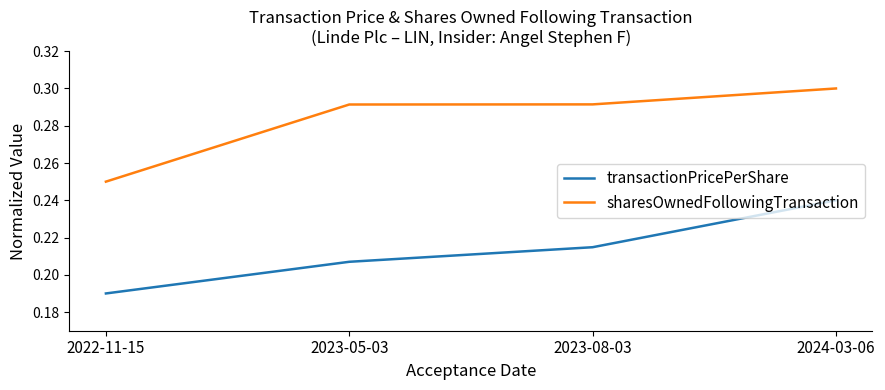

How many sharesOwnedFollowingTransaction values are between 0 and 1?

4